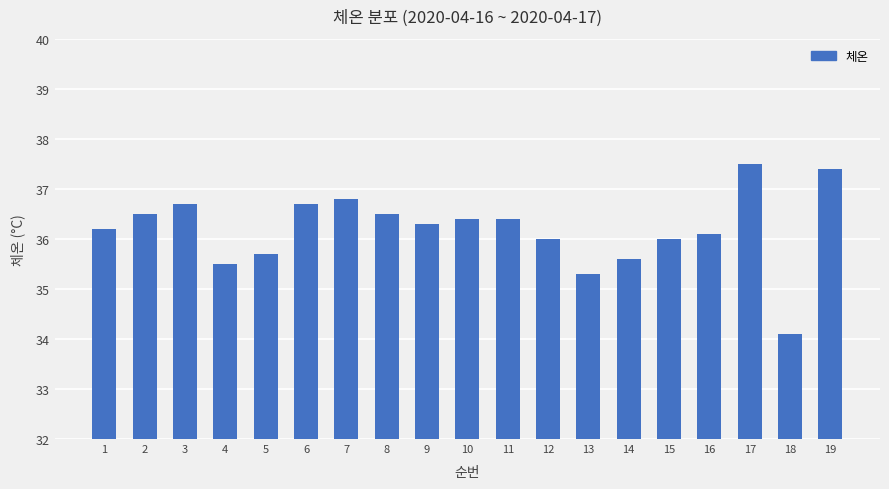

Is it true that the value at 14 is 9.5?

False